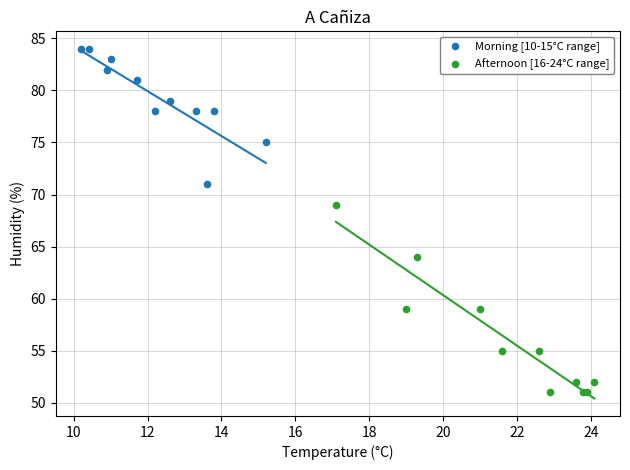

Which series contains the lowest Y value?

Afternoon [16-24°C range]